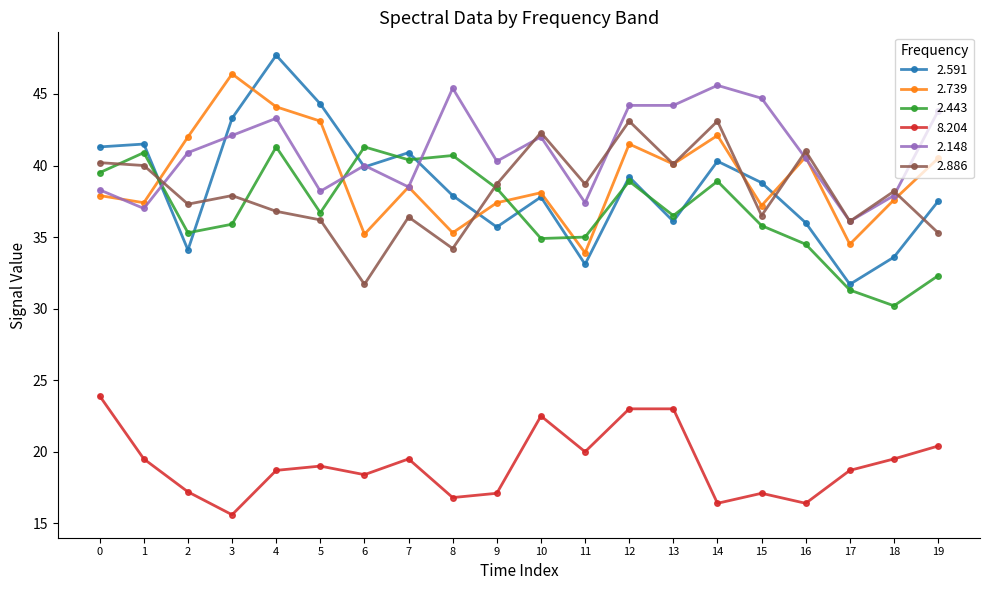

What is the minimum value for 2.148?

36.1